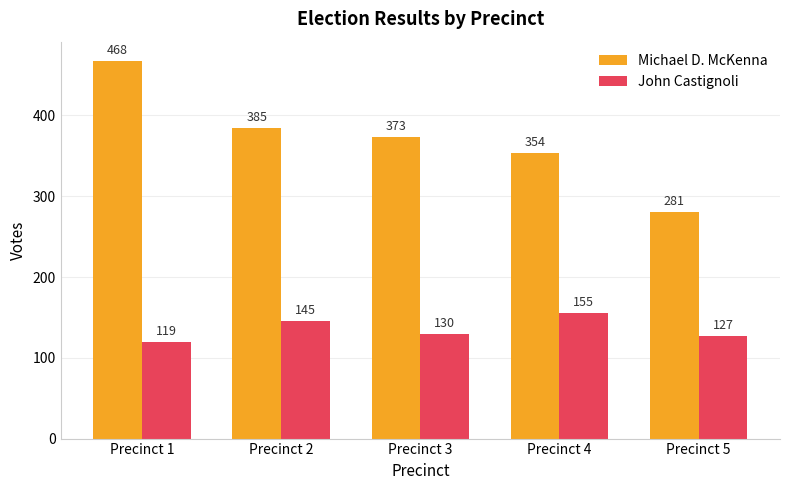

What is the total value across all series at Precinct 5?

408